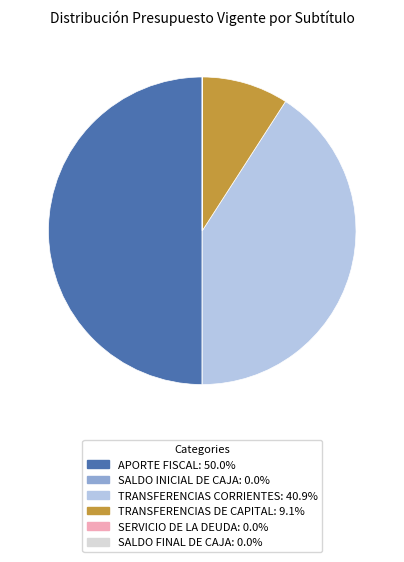

Between TRANSFERENCIAS CORRIENTES and TRANSFERENCIAS DE CAPITAL, which is larger?

TRANSFERENCIAS CORRIENTES